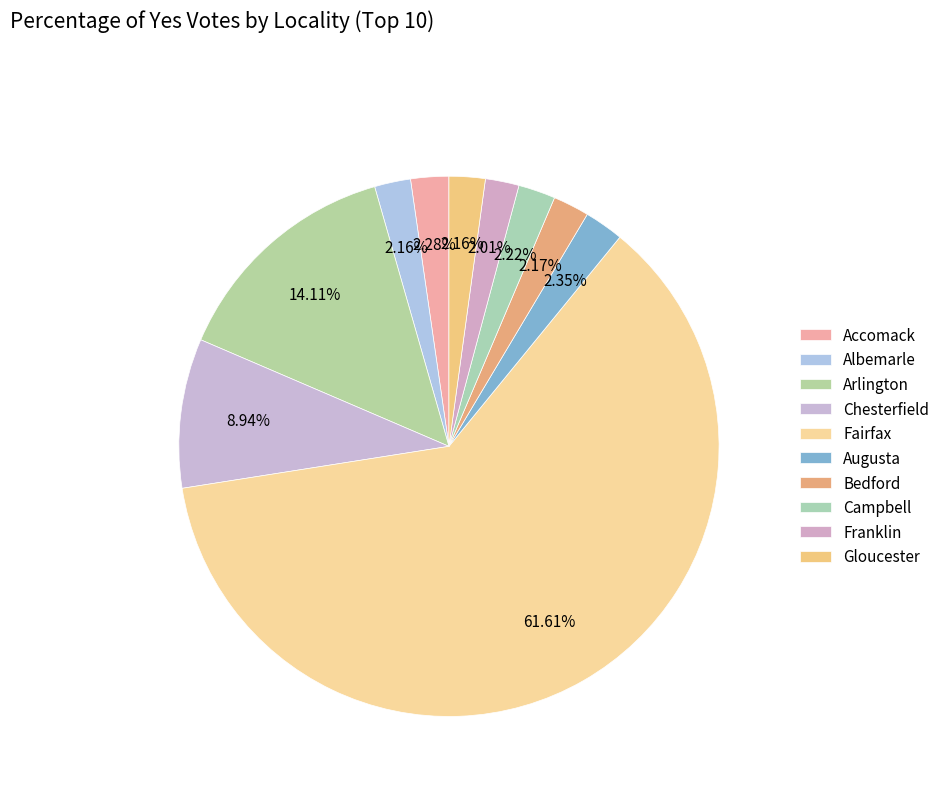

To the nearest percent, what is the difference between the largest and smallest slice percentages?

60%